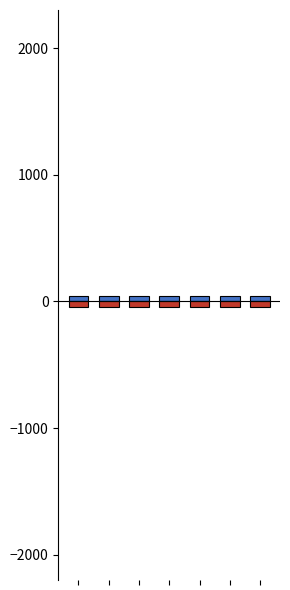

How many bars are there in each group?

2